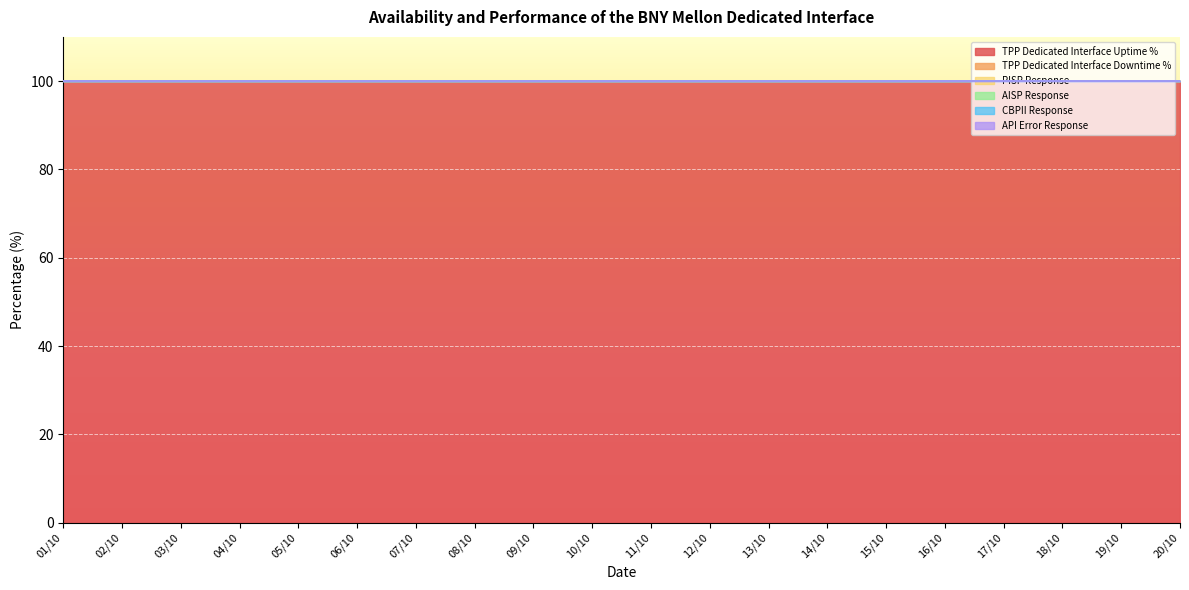

What is the value of the TPP Dedicated Interface Uptime % point at the 6th from the left?

100